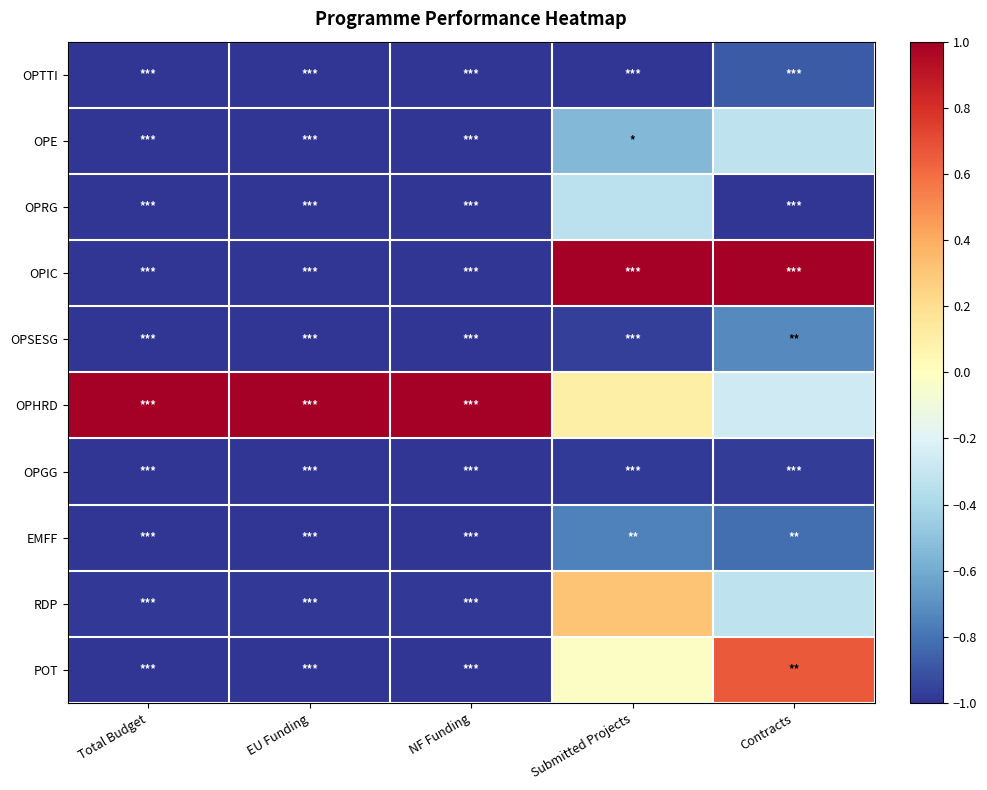

Reading right to left, list all the values displayed in this chart.

OPTTI: Contracts=-0.9	Submitted Projects=-1.0	NF Funding=-1.0	EU Funding=-1.0	Total Budget=-1.0
OPE: Contracts=-0.3	Submitted Projects=-0.5	NF Funding=-1.0	EU Funding=-1.0	Total Budget=-1.0
OPRG: Contracts=-1.0	Submitted Projects=-0.3	NF Funding=-1.0	EU Funding=-1.0	Total Budget=-1.0
OPIC: Contracts=1.0	Submitted Projects=1.0	NF Funding=-1.0	EU Funding=-1.0	Total Budget=-1.0
OPSESG: Contracts=-0.7	Submitted Projects=-1.0	NF Funding=-1.0	EU Funding=-1.0	Total Budget=-1.0
OPHRD: Contracts=-0.3	Submitted Projects=0.1	NF Funding=1.0	EU Funding=1.0	Total Budget=1.0
OPGG: Contracts=-1.0	Submitted Projects=-1.0	NF Funding=-1.0	EU Funding=-1.0	Total Budget=-1.0
EMFF: Contracts=-0.8	Submitted Projects=-0.8	NF Funding=-1.0	EU Funding=-1.0	Total Budget=-1.0
RDP: Contracts=-0.3	Submitted Projects=0.3	NF Funding=-1.0	EU Funding=-1.0	Total Budget=-1.0
POT: Contracts=0.7	Submitted Projects=-0.0	NF Funding=-1.0	EU Funding=-1.0	Total Budget=-1.0